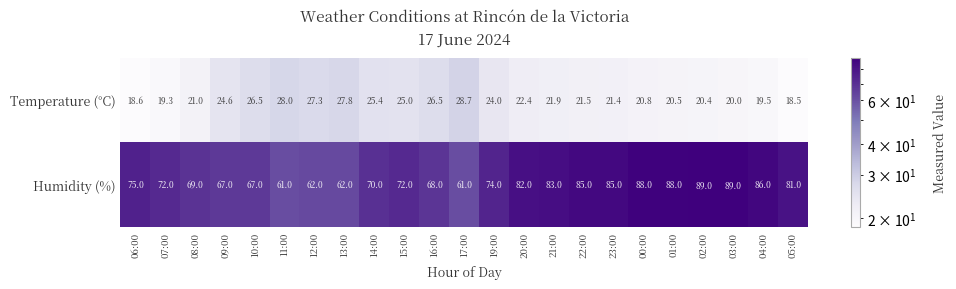

Which series has the widest spread of values?

Humidity (%)